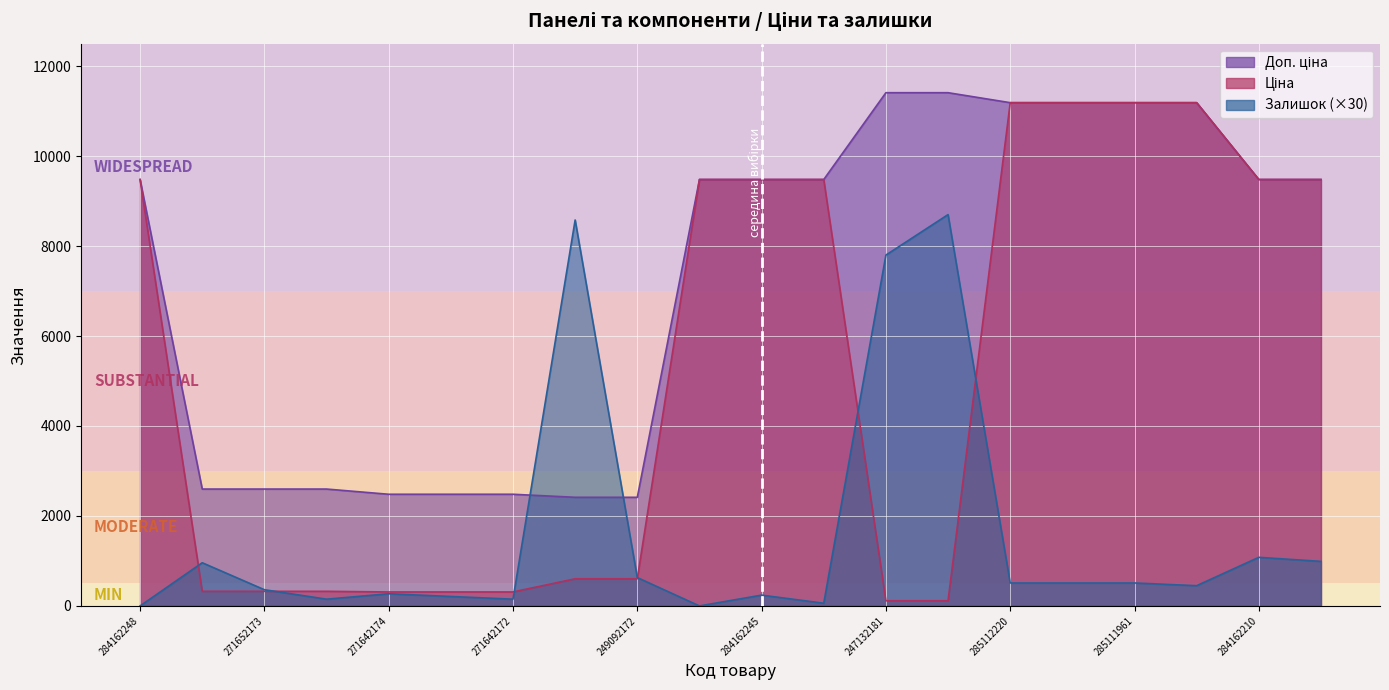

Which series has the largest range (max minus min)?

Ціна